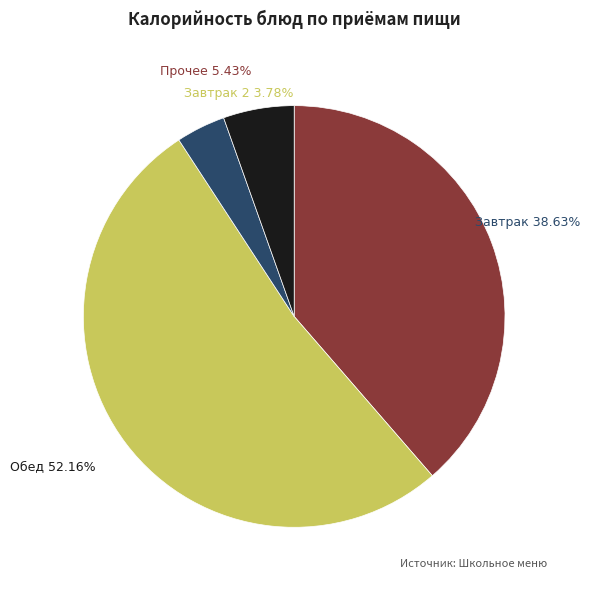

Do Завтрак 2 and Завтрак together represent more than half of the pie?

No